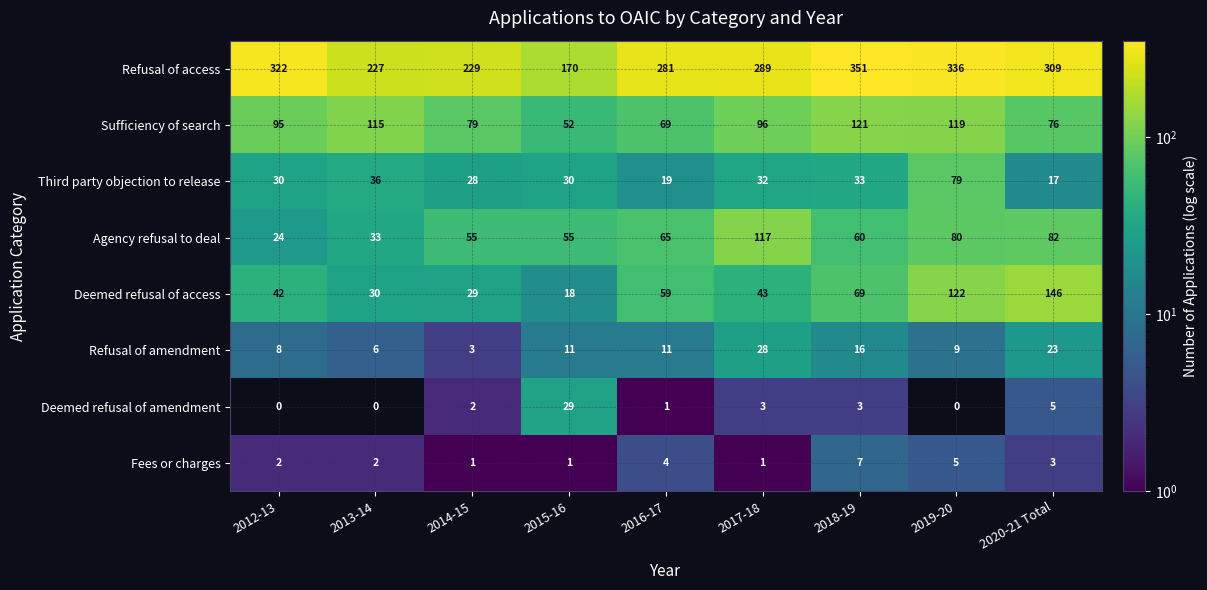

What is the average value of the Agency refusal to deal series?

63